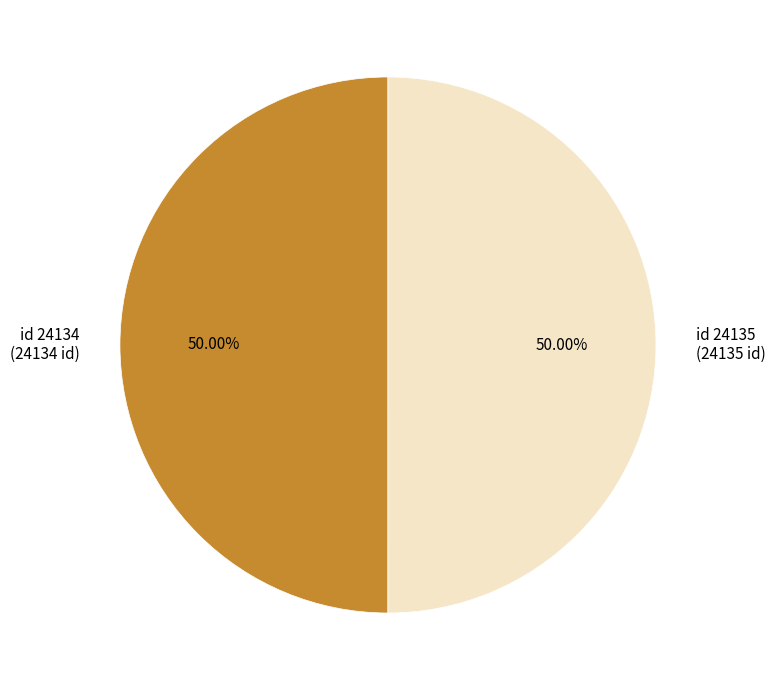

Approximately how many times larger is the value at id 24135 (24135 id) compared to id 24134 (24134 id)?

1.0